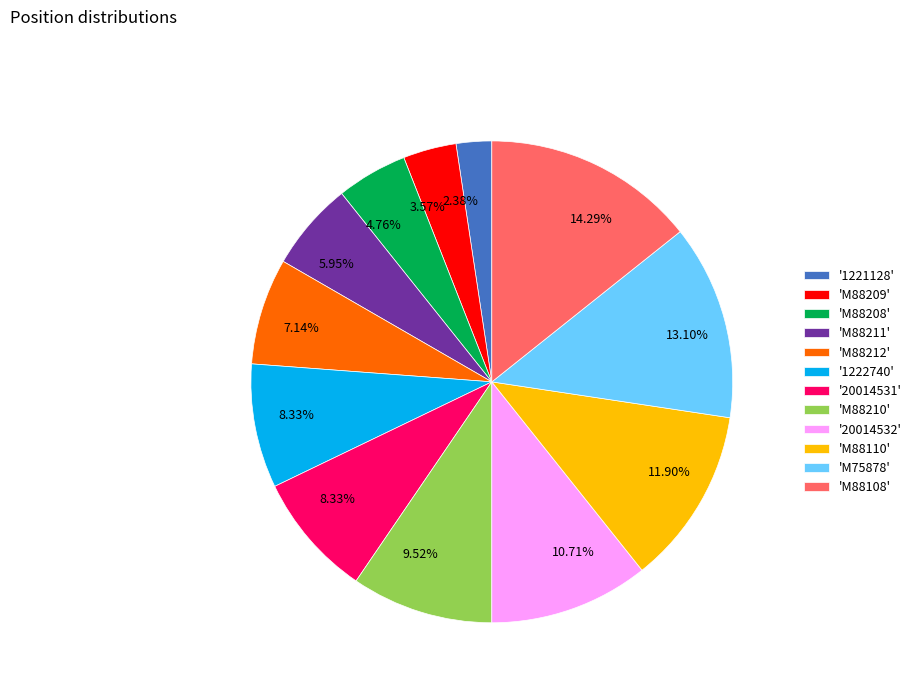

Count the number of slices in the pie.

12